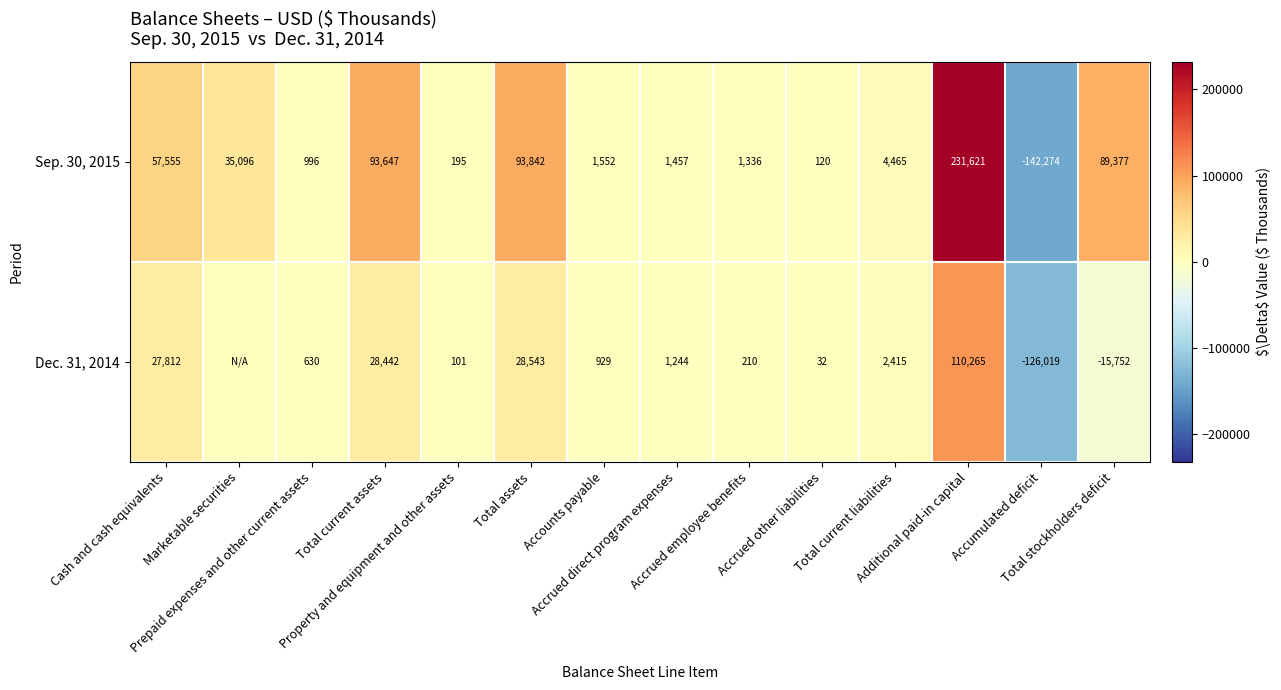

The value of Dec. 31, 2014 at Accumulated deficit is -58907. True or false?

False